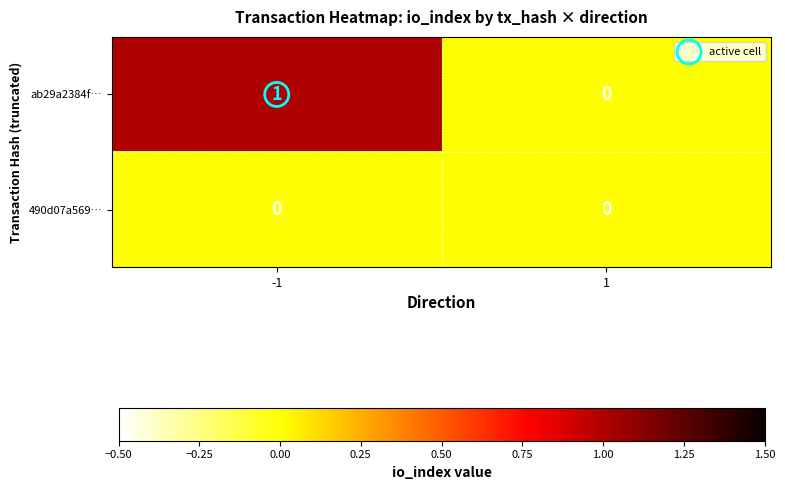

Is the value of ab29a2384f… at -1 greater than the value of 490d07a569… at 1?

Yes